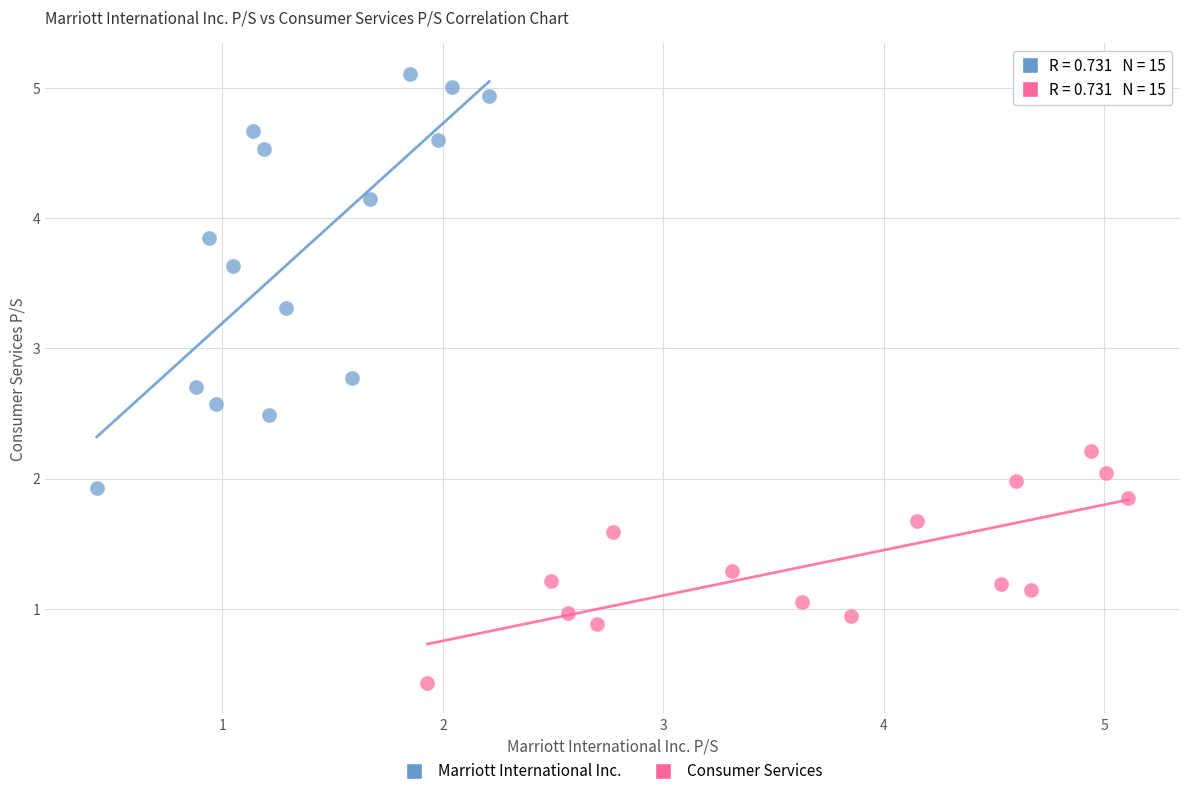

What are all the series names shown in the legend?

Marriott International Inc., Consumer Services